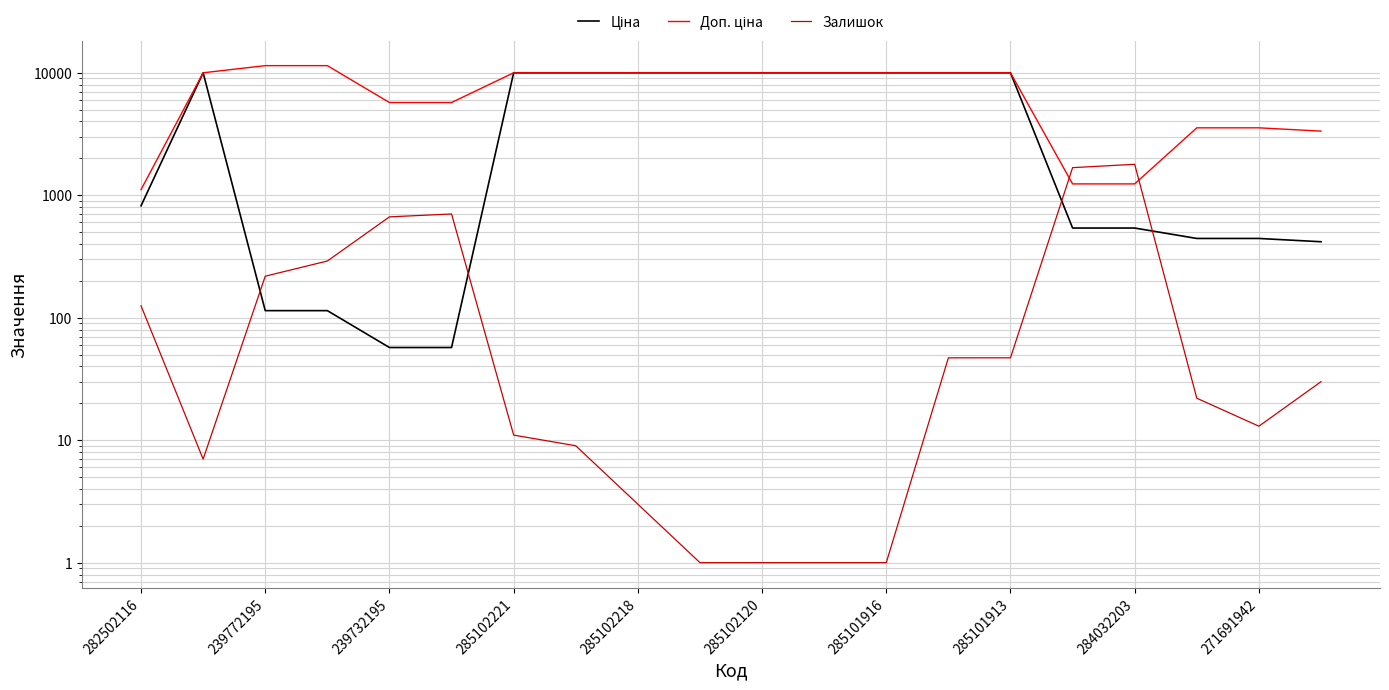

Between which two adjacent categories do Залишок and Доп. ціна first intersect?

14 and 15